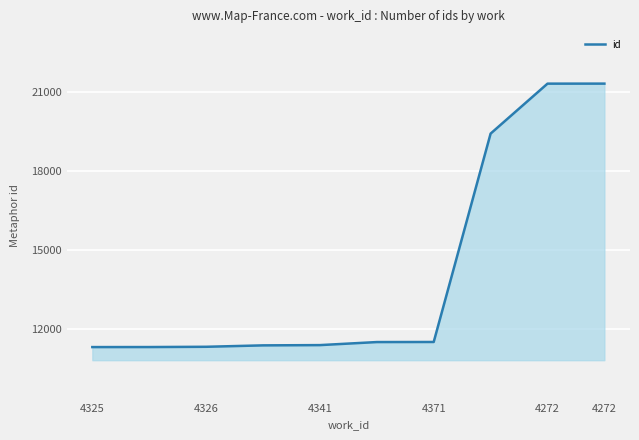

What is the difference between the maximum and minimum values?

10035